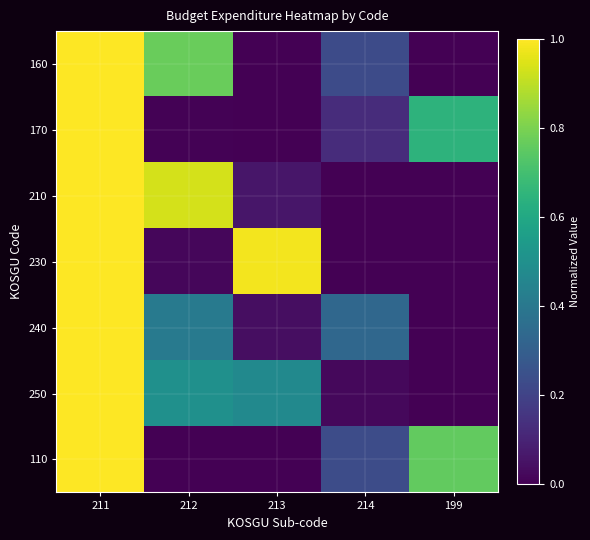

Reading left to right, what are all the values shown in this chart?

160: 211=1.0	212=0.8	213=0.0	214=0.2	199=0.0
170: 211=1.0	212=0.0	213=0.0	214=0.1	199=0.6
210: 211=1.0	212=0.9	213=0.1	214=0.0	199=0.0
230: 211=1.0	212=0.0	213=1.0	214=0.0	199=0.0
240: 211=1.0	212=0.4	213=0.0	214=0.3	199=0.0
250: 211=1.0	212=0.5	213=0.5	214=0.0	199=0.0
110: 211=1.0	212=0.0	213=0.0	214=0.2	199=0.8